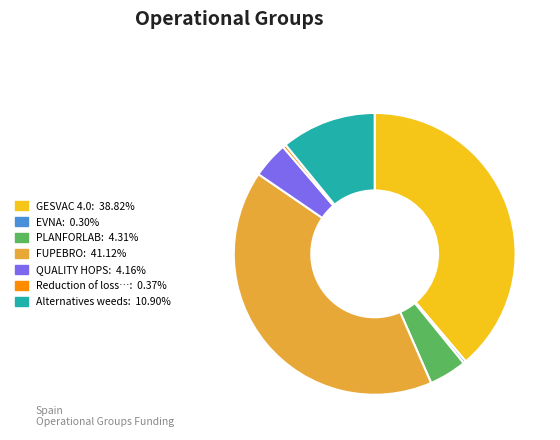

Is there a majority slice in this chart?

No